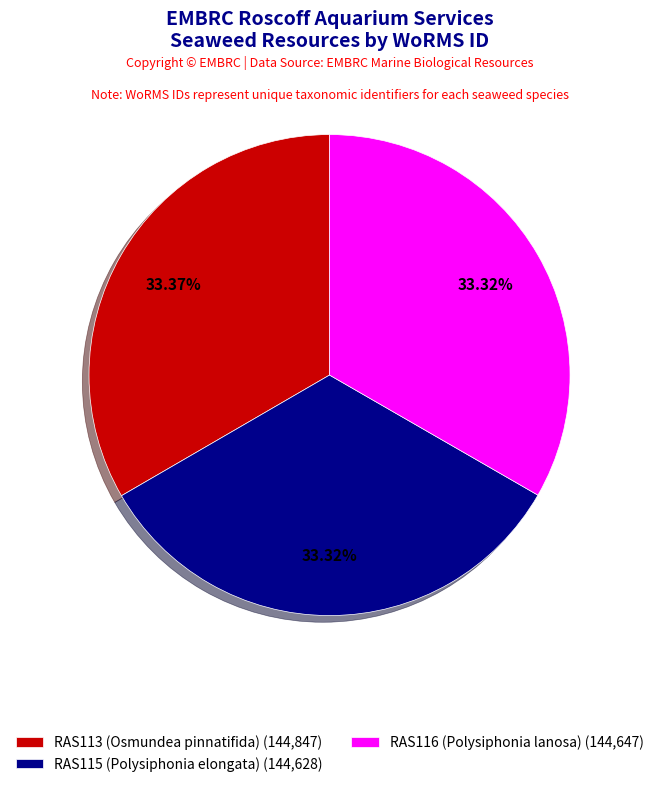

What percentage is the RAS115 (Polysiphonia elongata) slice, to the nearest percent?

33%